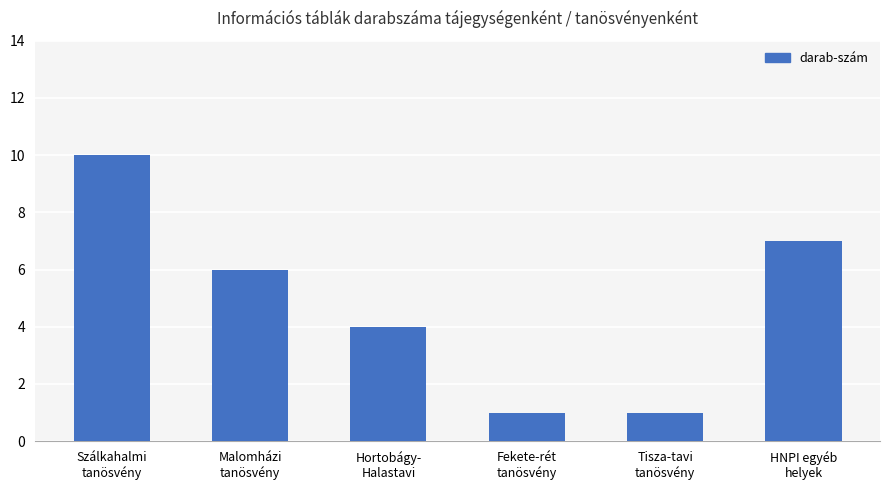

What is the label of the 6th bar from the right?

Szálkahalmi
tanösvény